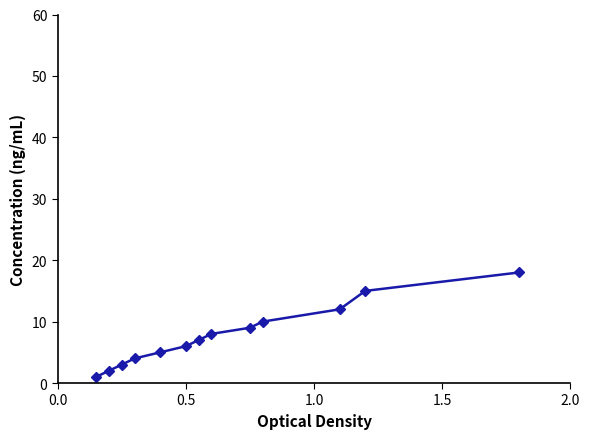

What is the average value?

8